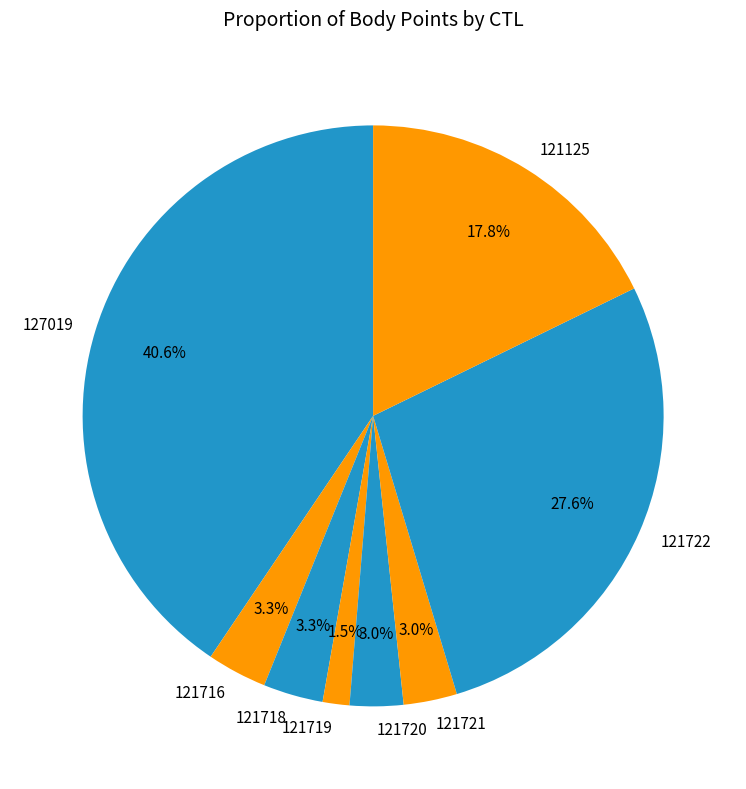

Which has a higher value, 121716 or 121719?

121716